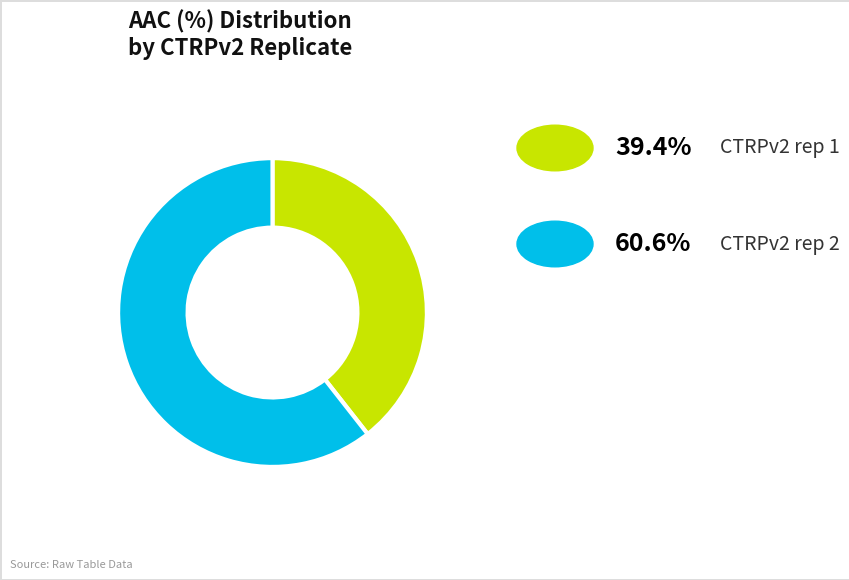

Is there any slice that represents more than half of the pie?

Yes